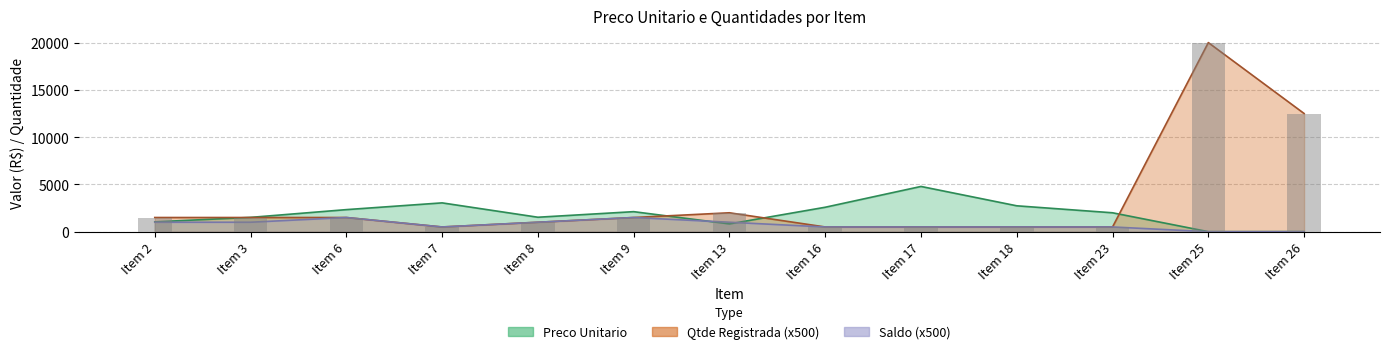

Reading left to right, extract all data points from this chart.

Preco Unitario: Item 2=1041.9	Item 3=1512.9	Item 6=2333.8	Item 7=3048.5	Item 8=1529.1	Item 9=2118.7	Item 13=823.4	Item 16=2585.6	Item 17=4785.4	Item 18=2738.2	Item 23=2000.0	Item 25=3.6	Item 26=7.7
Qtde Registrada: Item 2=1500.0	Item 3=1500.0	Item 6=1500.0	Item 7=500.0	Item 8=1000.0	Item 9=1500.0	Item 13=2000.0	Item 16=500.0	Item 17=500.0	Item 18=500.0	Item 23=500.0	Item 25=20000.0	Item 26=12500.0
Saldo: Item 2=1000.0	Item 3=1000.0	Item 6=1500.0	Item 7=500.0	Item 8=1000.0	Item 9=1500.0	Item 13=1000.0	Item 16=500.0	Item 17=500.0	Item 18=500.0	Item 23=500.0	Item 25=0.0	Item 26=0.0